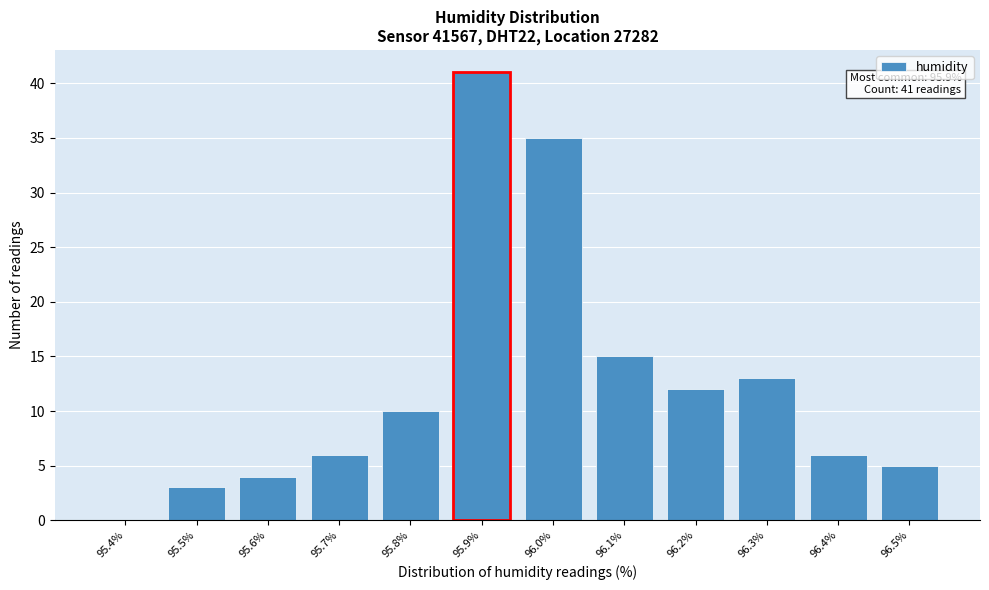

Reading left to right, list all the values displayed in this chart.

95.4%=0	95.5%=3	95.6%=4	95.7%=6	95.8%=10	95.9%=41	96.0%=35	96.1%=15	96.2%=12	96.3%=13	96.4%=6	96.5%=5